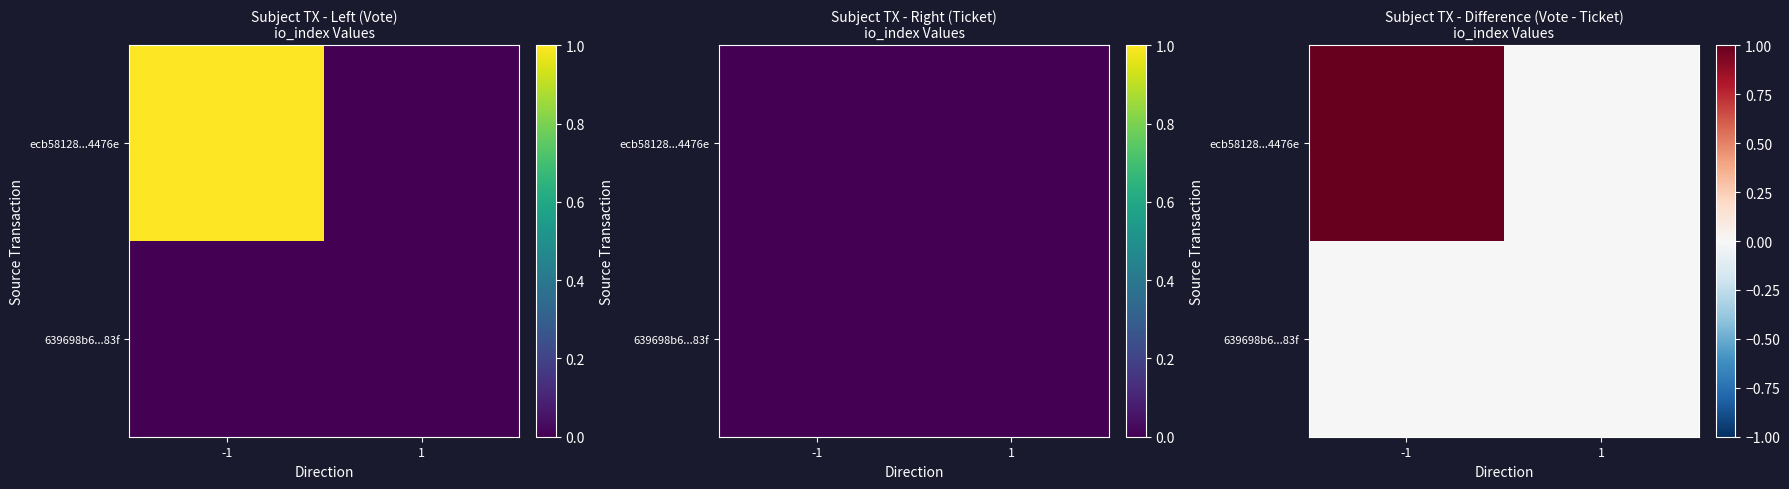

Is it true that 639698b6...83f equals 0 at -1?

True